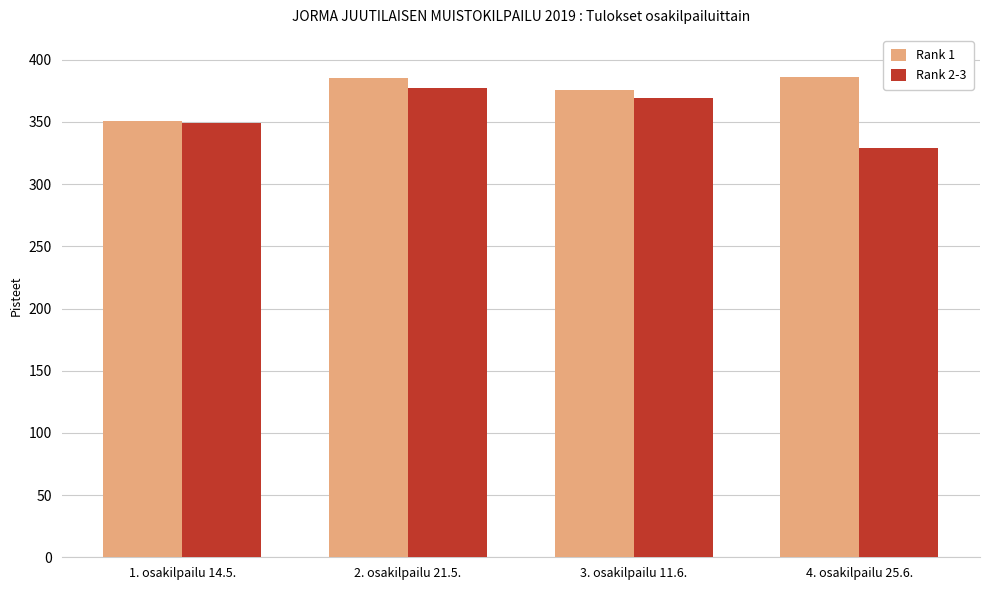

What is the difference between the Rank 1 values at 2. osakilpailu 21.5. and 4. osakilpailu 25.6.?

1